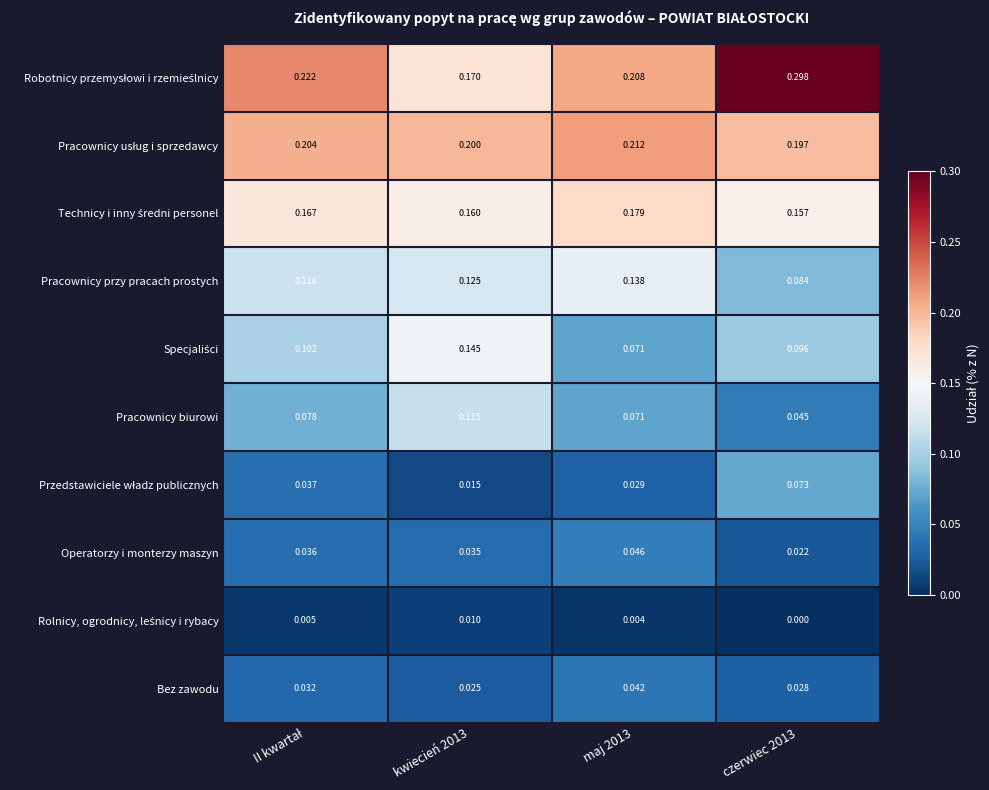

Which series has the largest total across all categories?

Robotnicy przemysłowi i rzemieślnicy